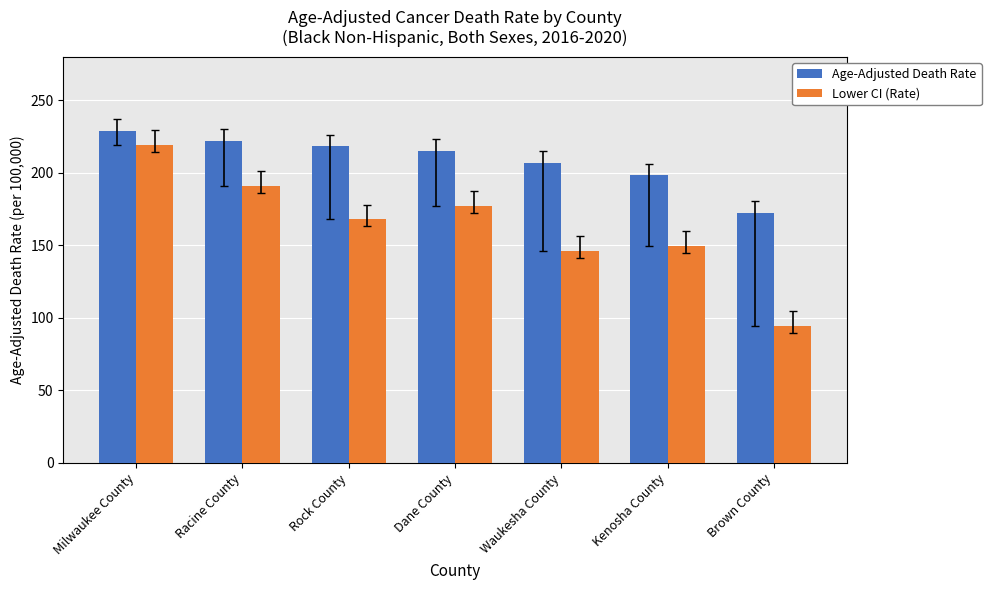

Where is Lower CI (Rate) nearest to the value 156?

Kenosha County